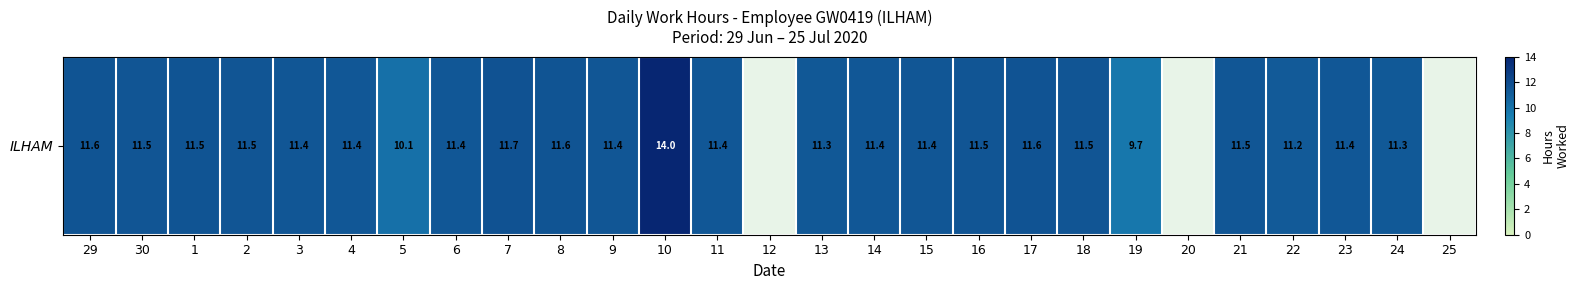

How many positive values are there?

24